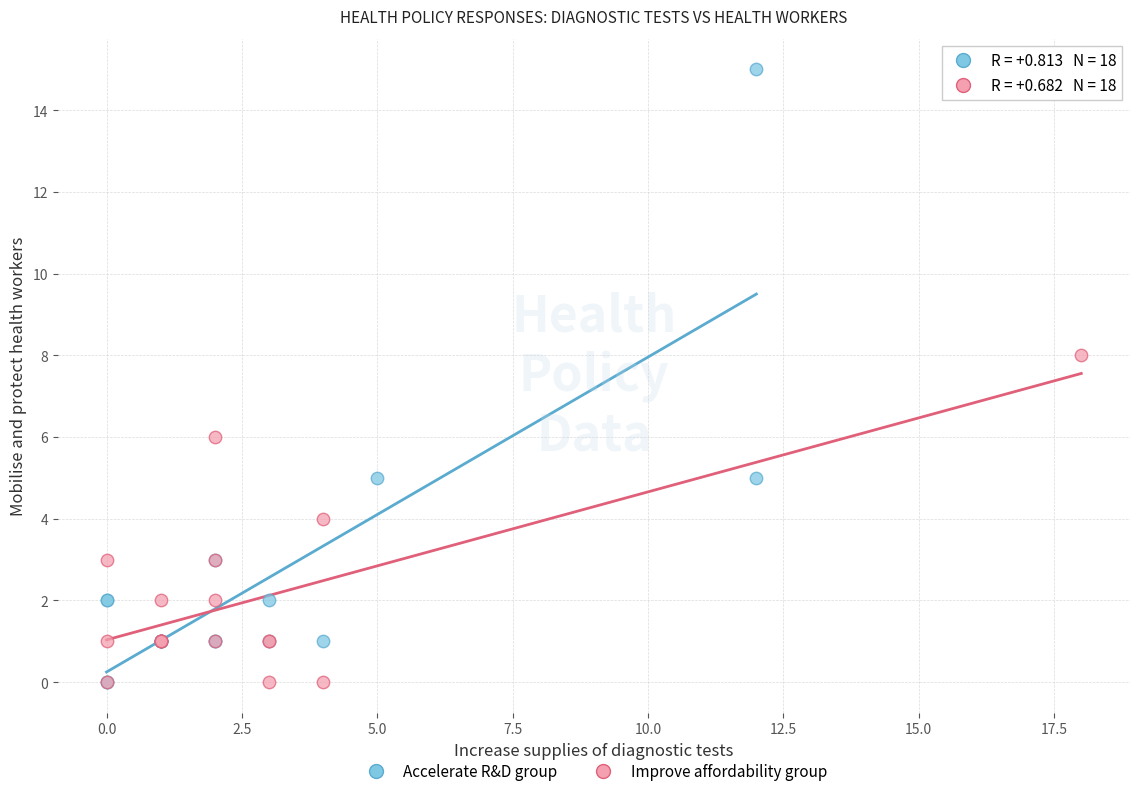

Which series reaches the maximum Y coordinate?

Accelerate R&D group